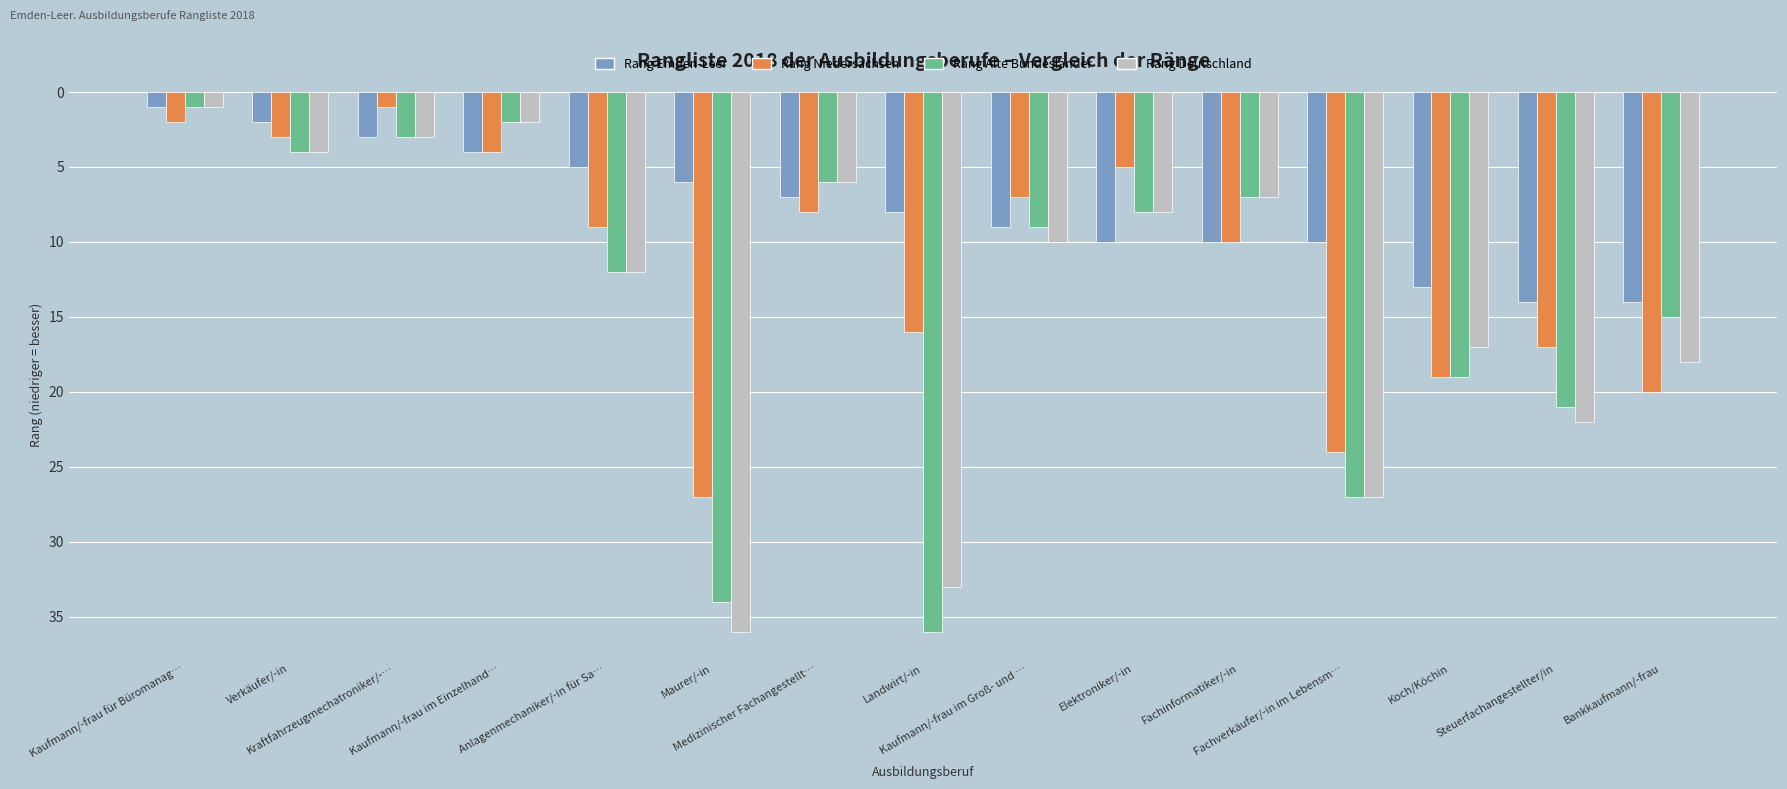

Does the chart contain any negative values?

No